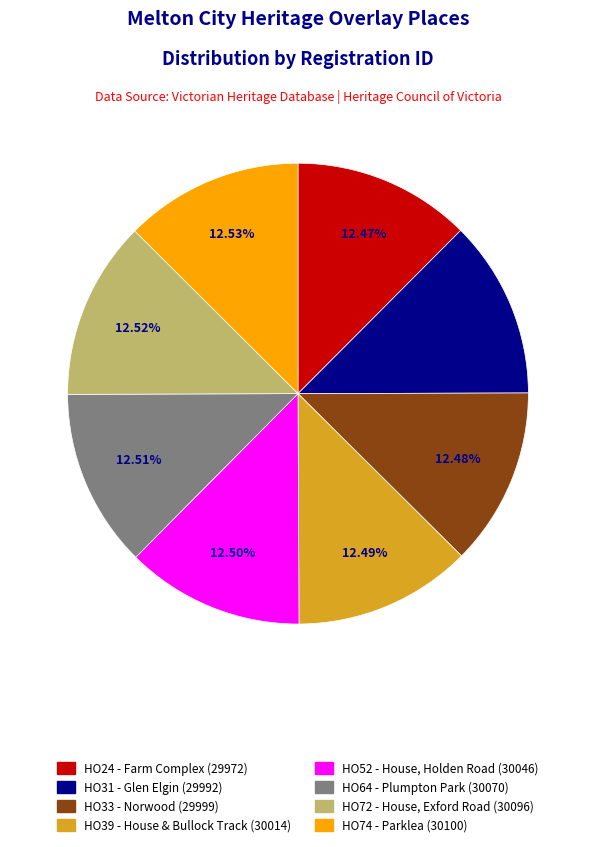

Is there any slice that represents more than half of the pie?

No